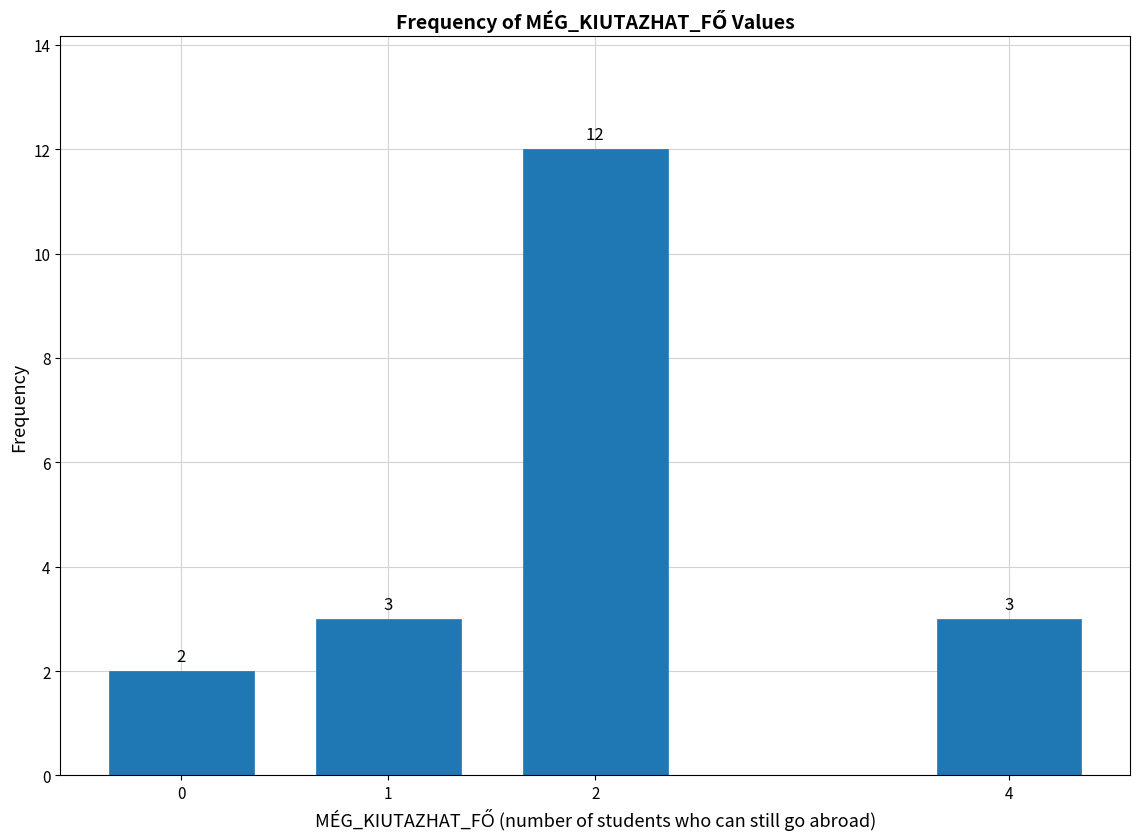

Reading left to right, list all the values displayed in this chart.

2	3	12	3